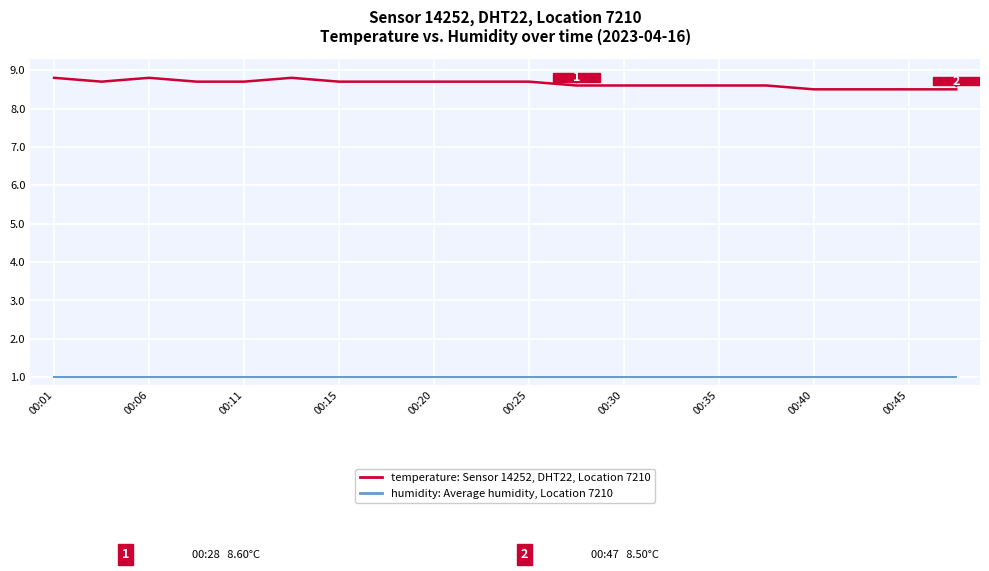

What is the difference between the maximum and minimum values in the temperature: Sensor 14252, DHT22, Location 7210 series?

0.3